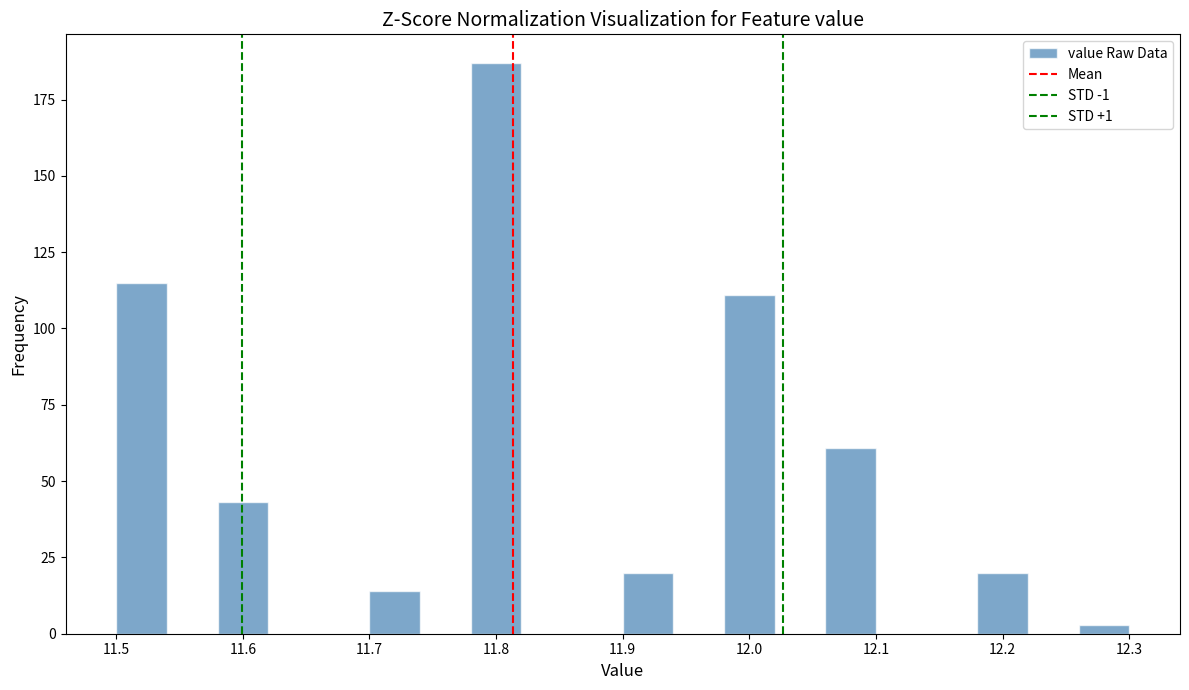

Over which range of the x-axis is the bar tallest?

11.78 to 11.82